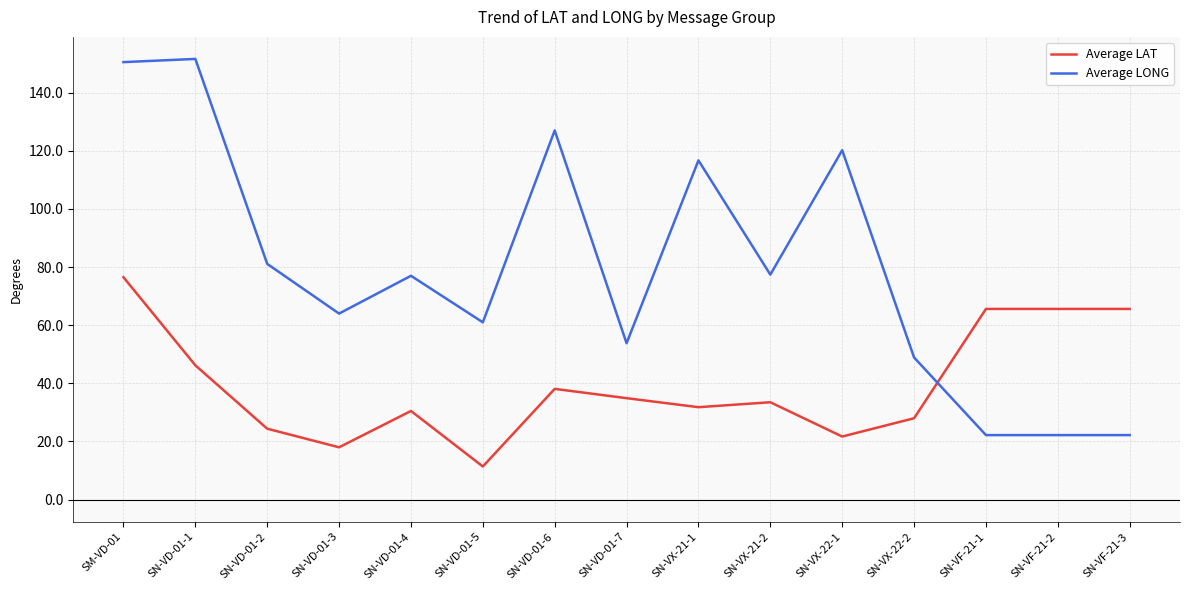

What is the maximum value shown in the chart?

151.6